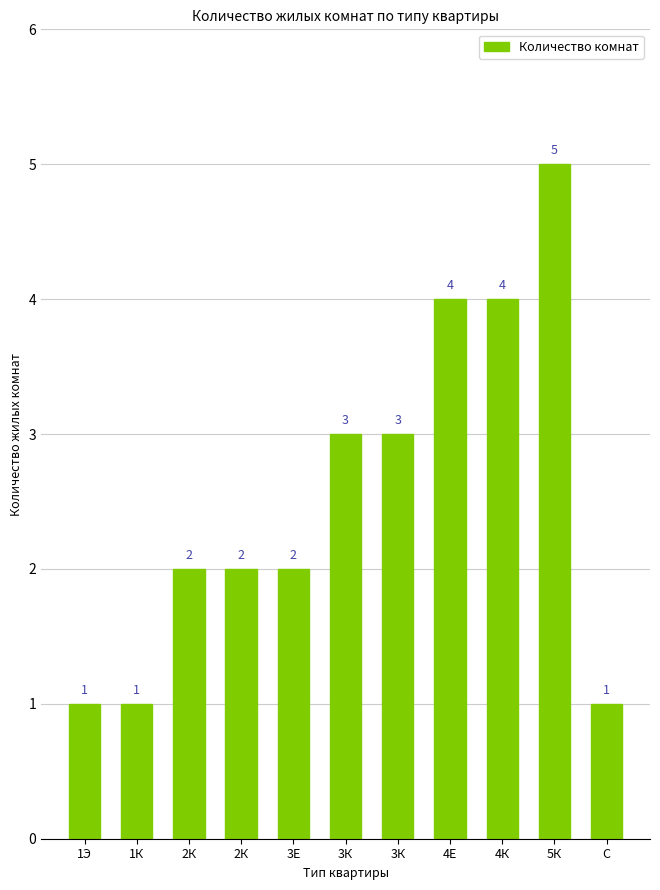

How many distinct data groups are displayed?

1